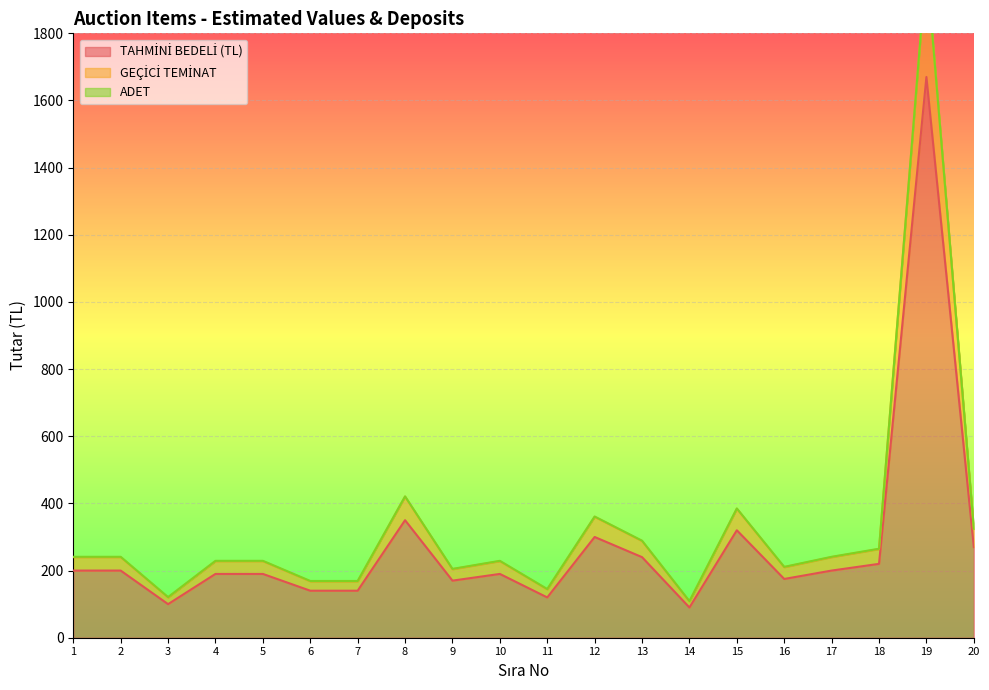

Which series has the largest total across all categories?

GEÇİCİ TEMİNAT